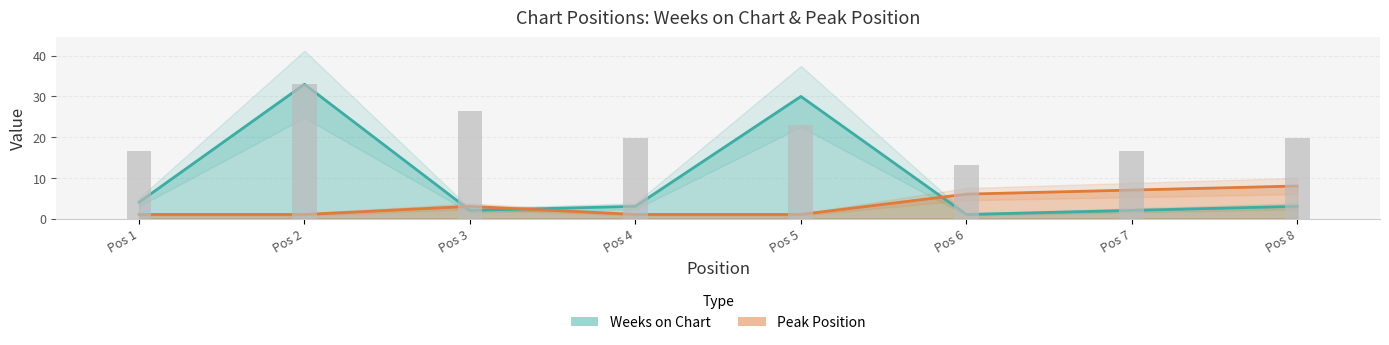

Rank the series at Pos 6 from lowest to highest value.

Weeks on Chart, Peak Position